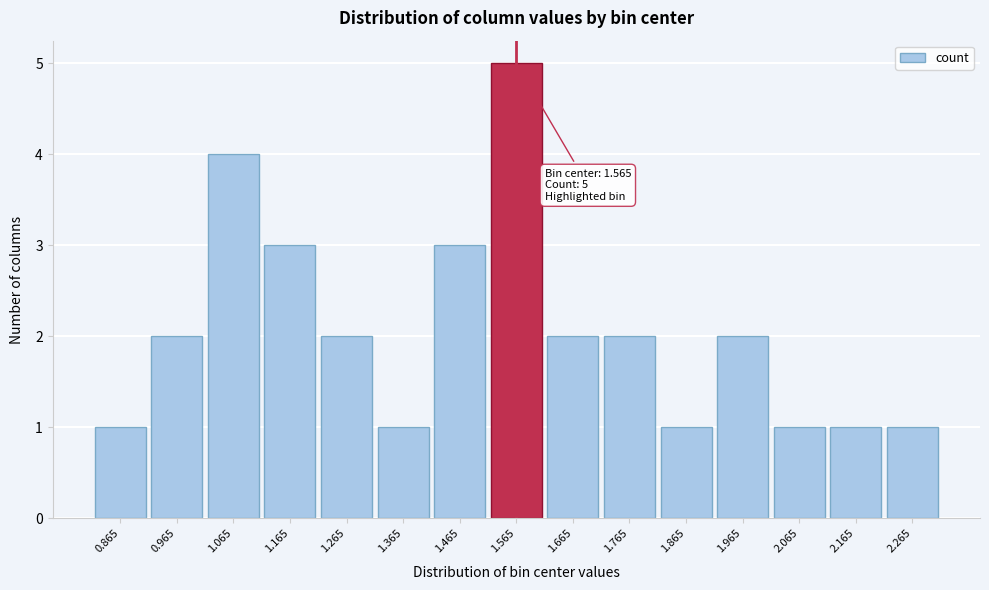

Reading right to left, transcribe all the data shown in this chart.

2.265=1	2.165=1	2.065=1	1.965=2	1.865=1	1.765=2	1.665=2	1.565=5	1.465=3	1.365=1	1.265=2	1.165=3	1.065=4	0.965=2	0.865=1